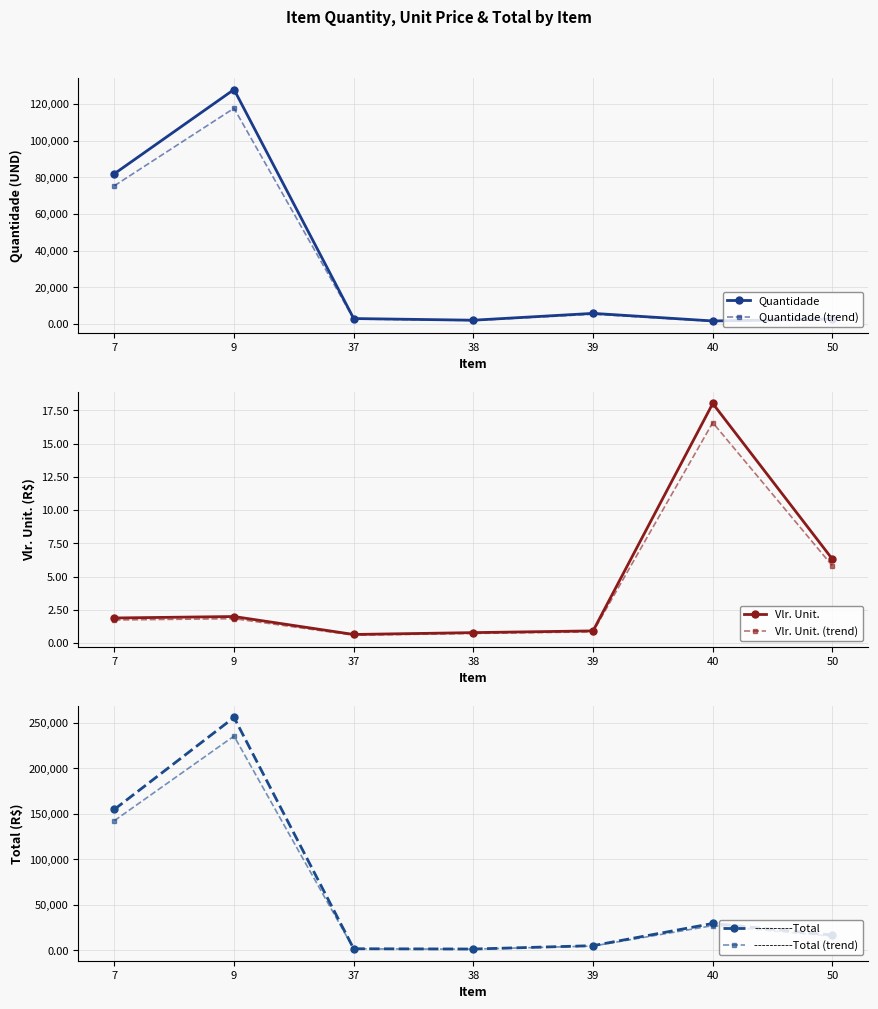

Which series has the largest total across all categories?

----------Total